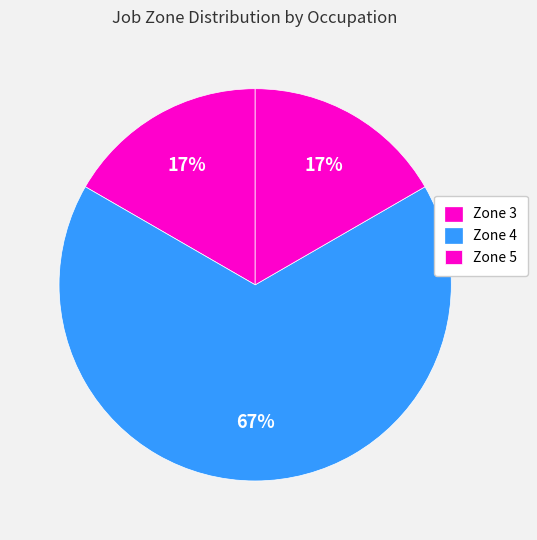

Which slice is the largest?

Zone 4